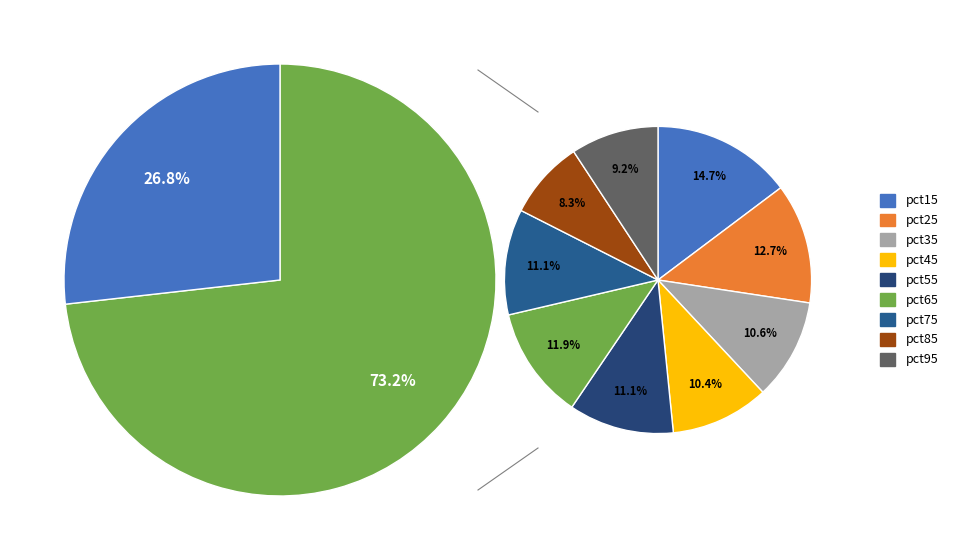

To the nearest percent, what is the combined percentage of pct25 and pct55?

17%